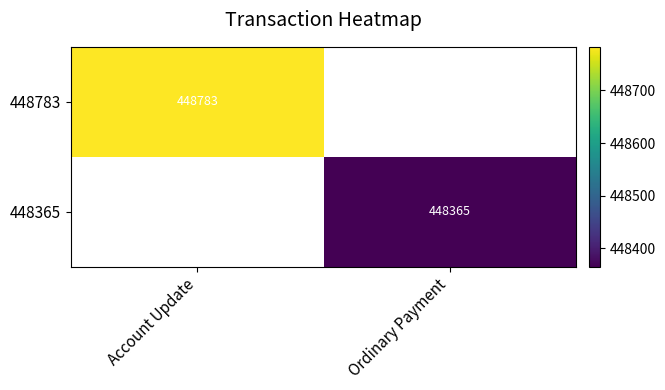

Between Ordinary Payment and Account Update, which is larger?

Account Update